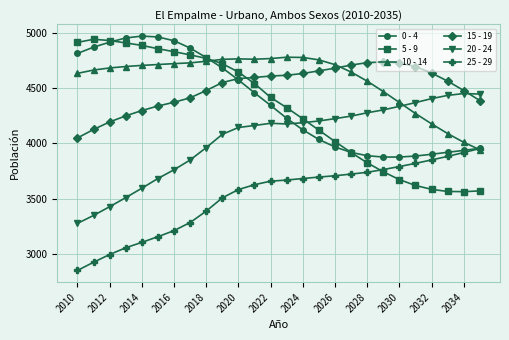

Which series has the widest spread of values?

5 - 9